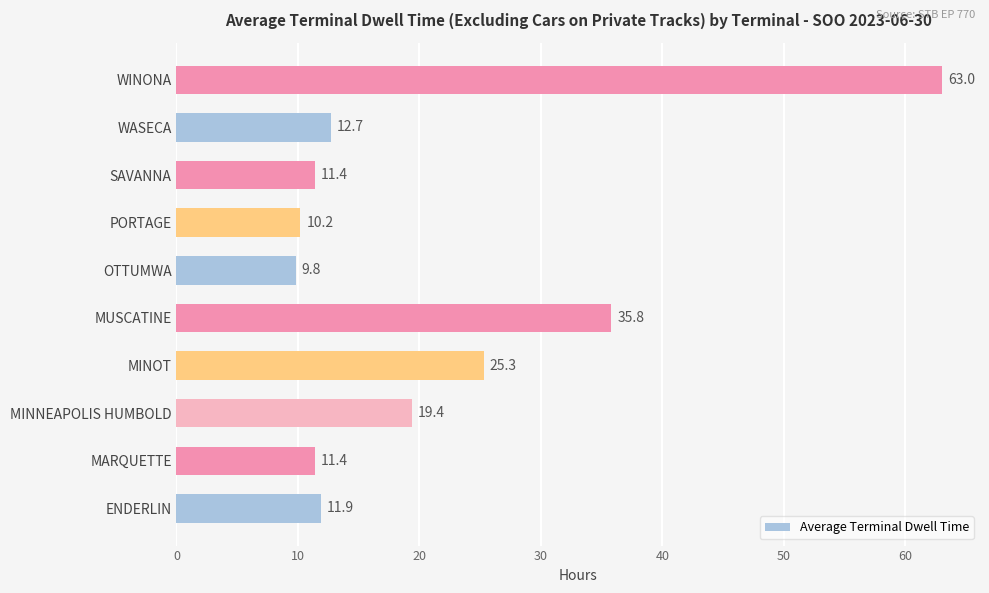

Which has a higher value, MINNEAPOLIS HUMBOLD or MARQUETTE?

MINNEAPOLIS HUMBOLD